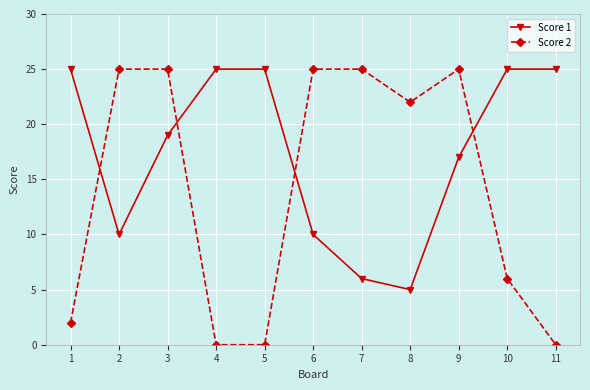

What is the maximum value shown in the chart?

25